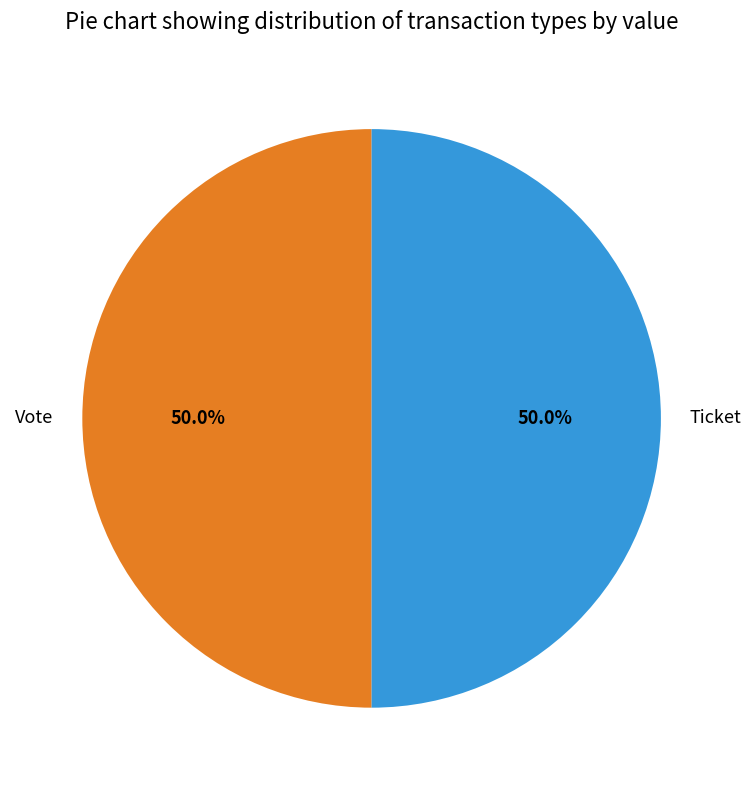

What portion of the pie excludes Vote?

50.0%